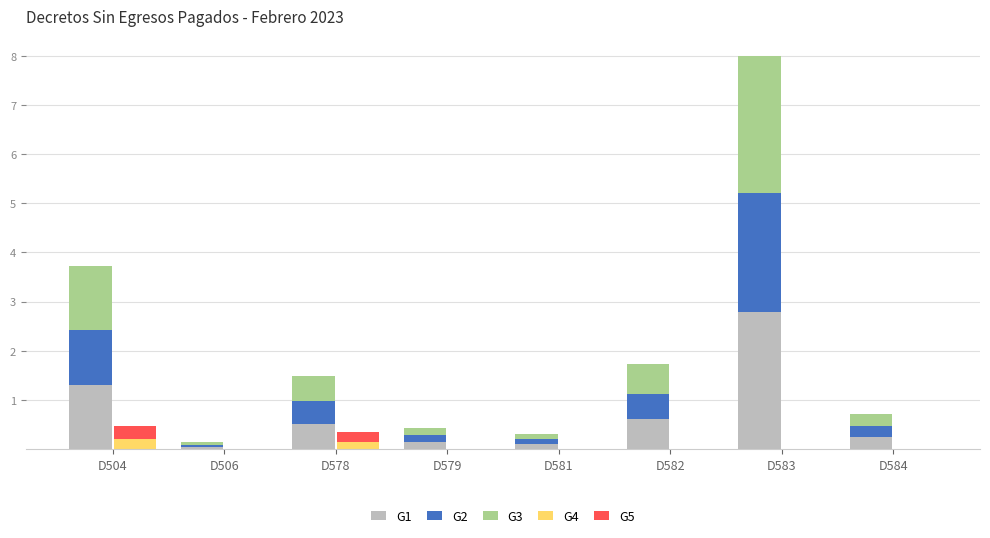

The G2 series shows 0.0 at D506. True or false?

False